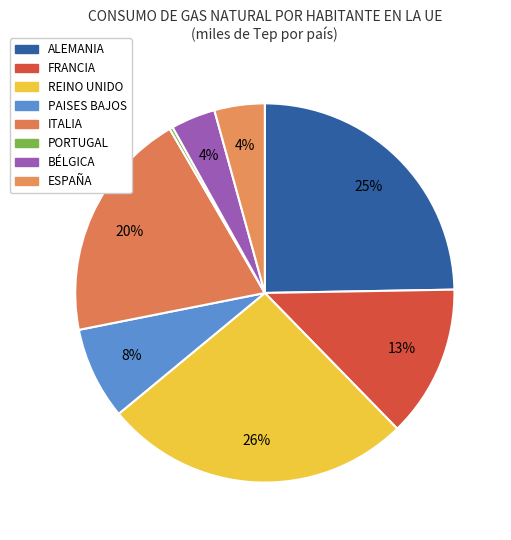

What percentage is NOT represented by ITALIA?

80.2%